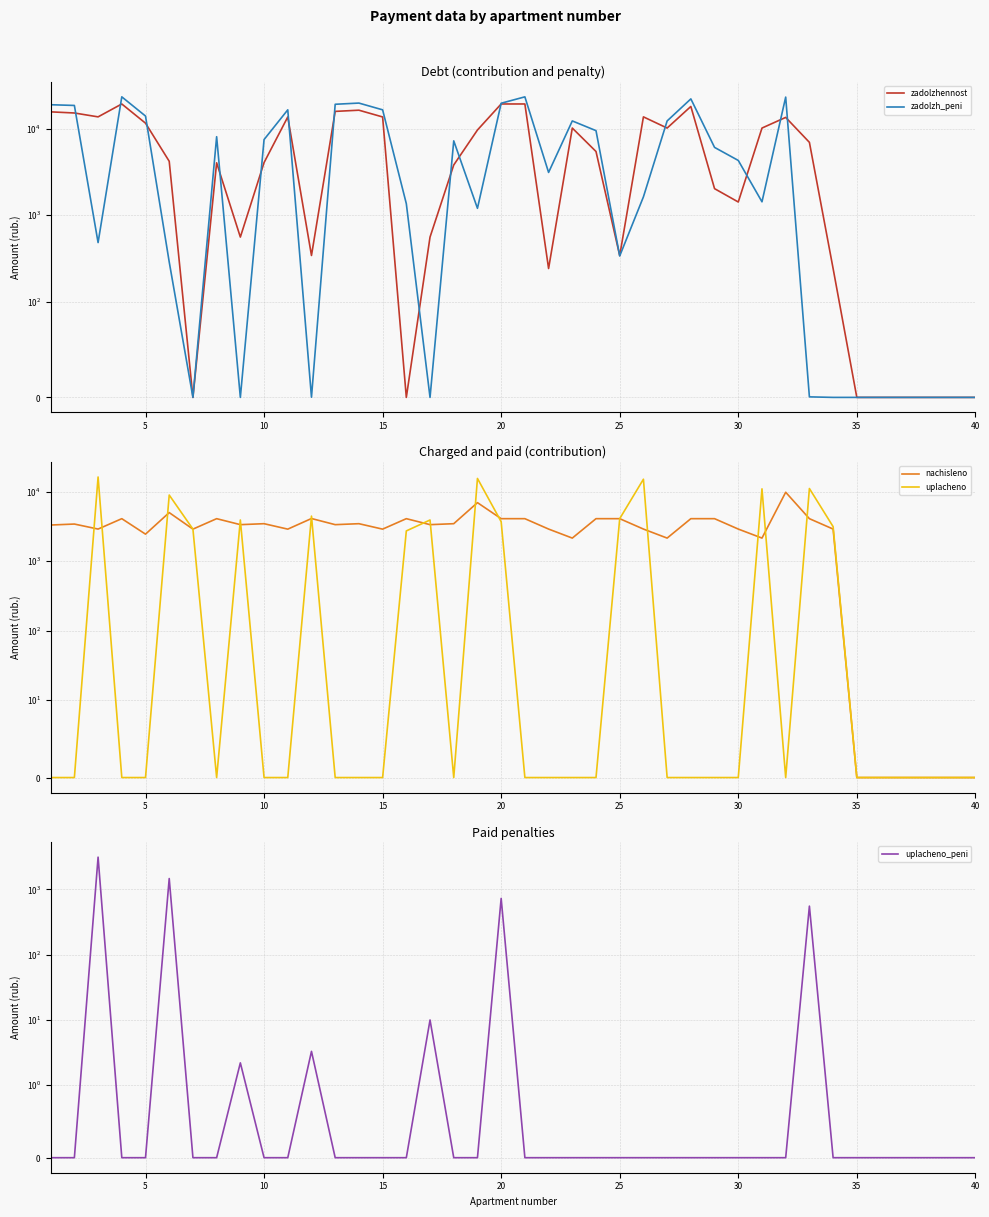

In zadolzhennost, how many points are higher than both neighbors (excluding endpoints)?

8